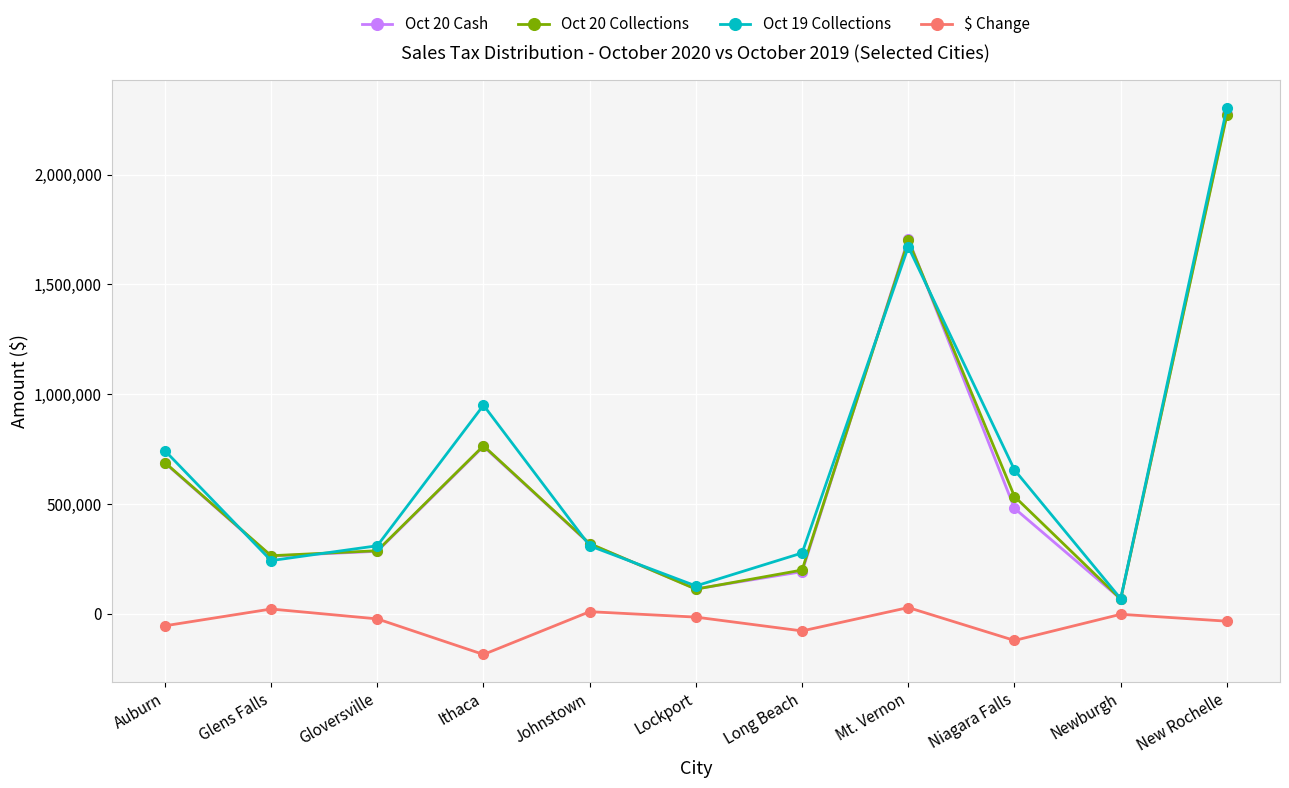

The Oct 20 Cash series shows 687185.6 at Auburn. True or false?

True